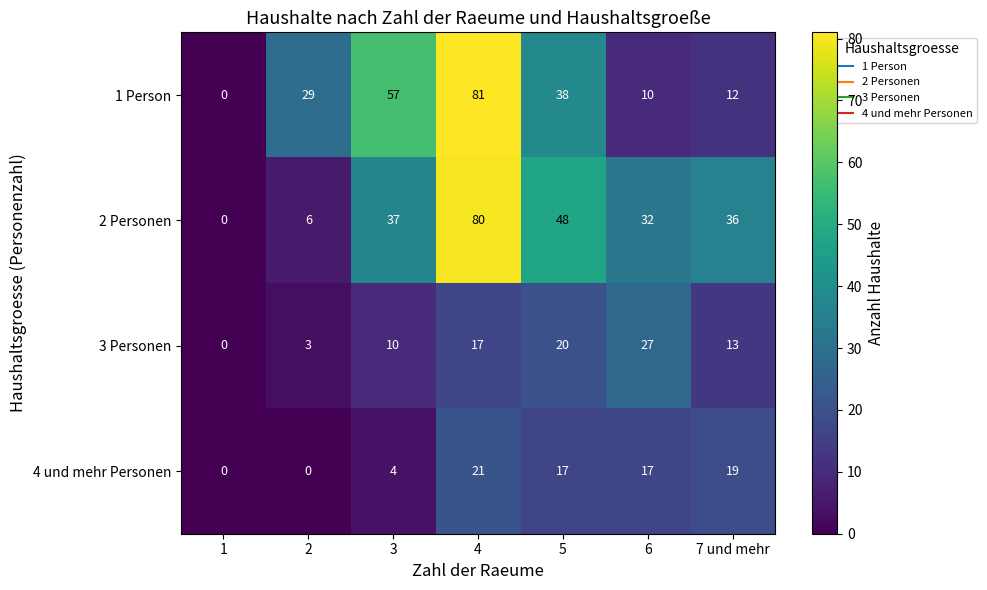

List the series in order of their peak value, highest first.

1 Person, 2 Personen, 3 Personen, 4 und mehr Personen